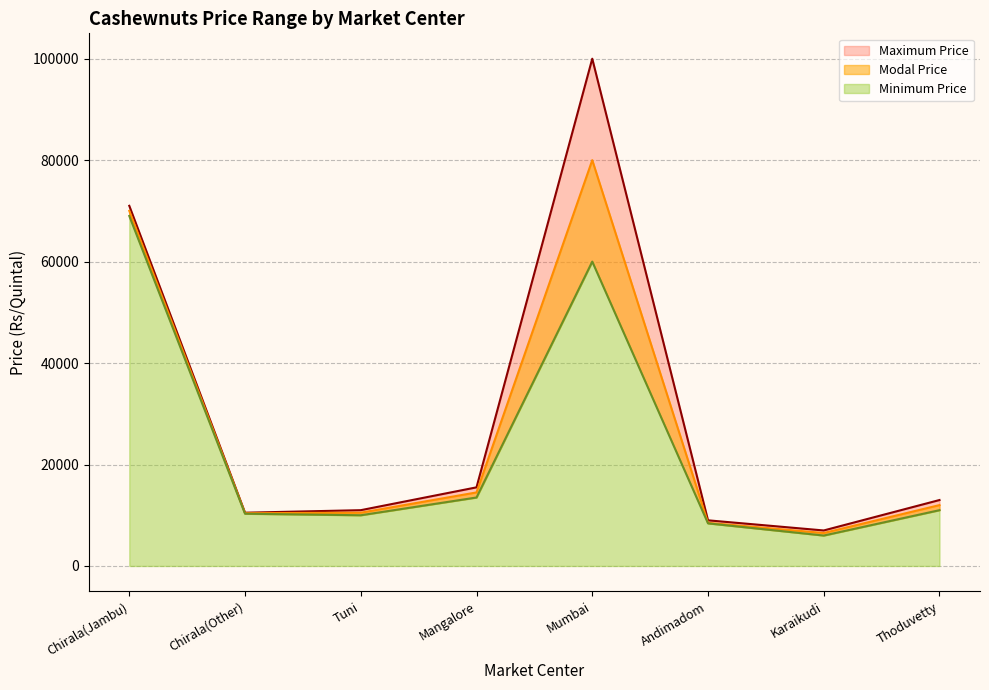

How many interior local valleys does the Maximum Price series have?

2